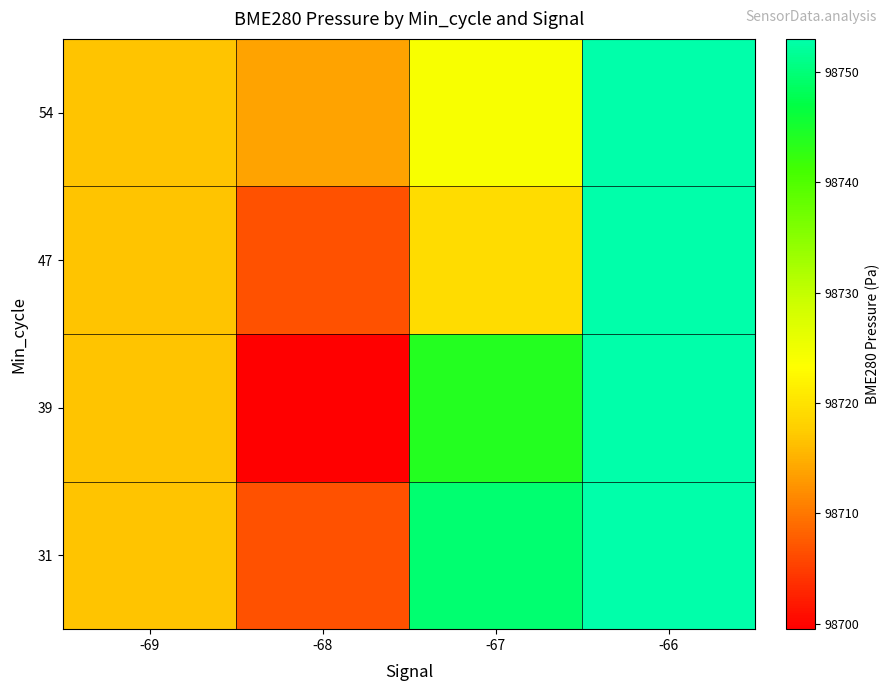

Reading left to right, transcribe all the data shown in this chart.

31: -69=98716.7	-68=98706.6	-67=98749.5	-66=98753.0
39: -69=98716.7	-68=98699.5	-67=98743.8	-66=98753.0
47: -69=98716.7	-68=98706.6	-67=98719.3	-66=98753.0
54: -69=98716.7	-68=98713.8	-67=98724.1	-66=98753.0